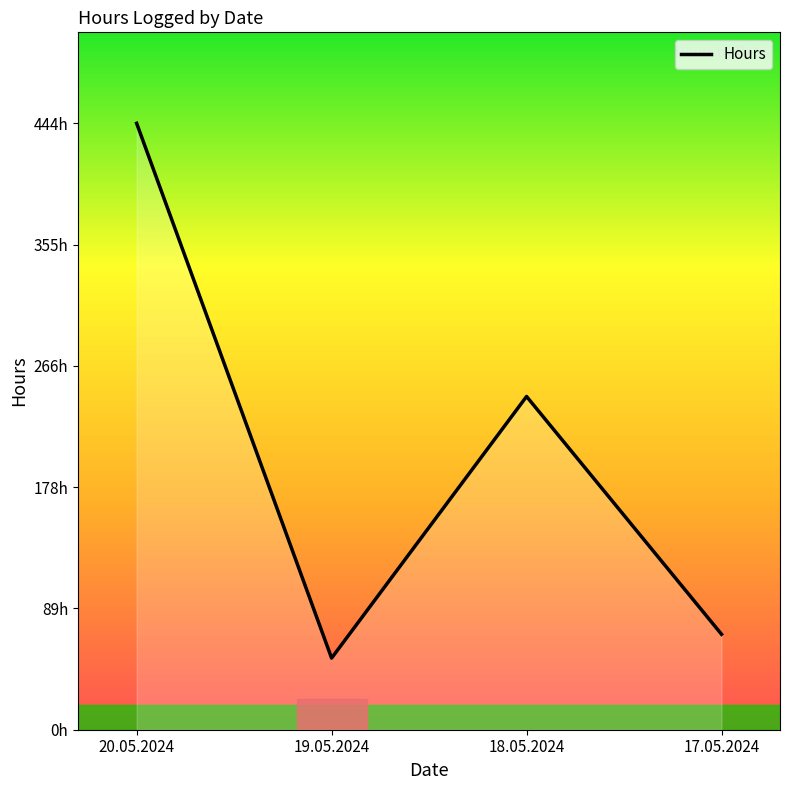

Reading right to left, transcribe all the data shown in this chart.

17.05.2024=69.9	18.05.2024=244.0	19.05.2024=52.5	20.05.2024=444.0